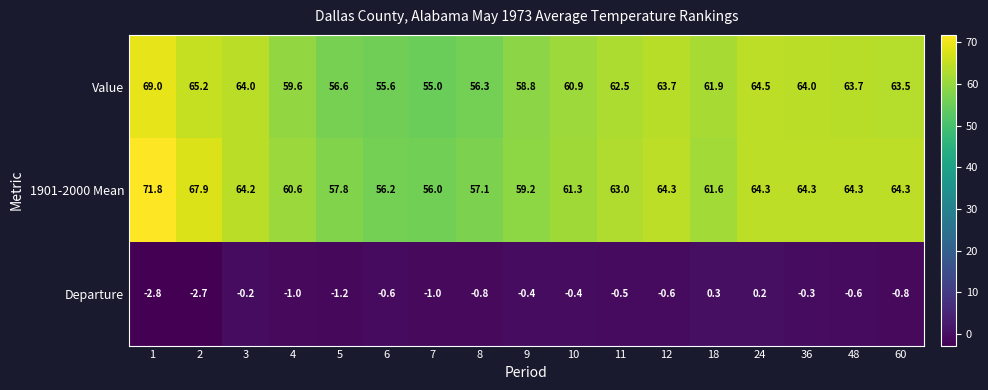

Where is 1901-2000 Mean nearest to the value 63?

11